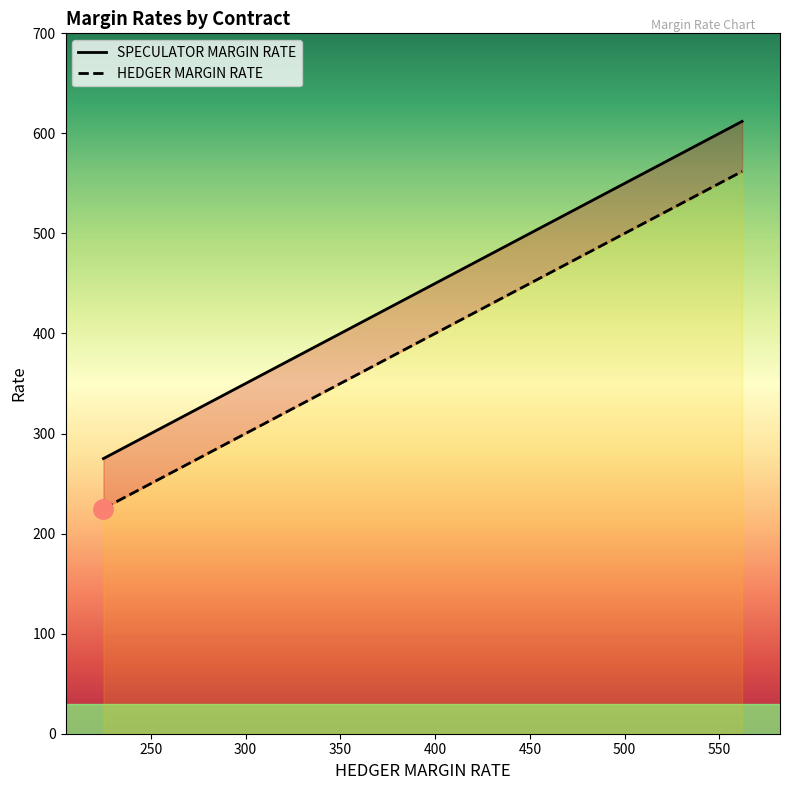

List the series in order of their peak value, highest first.

SPECULATOR MARGIN RATE, HEDGER MARGIN RATE